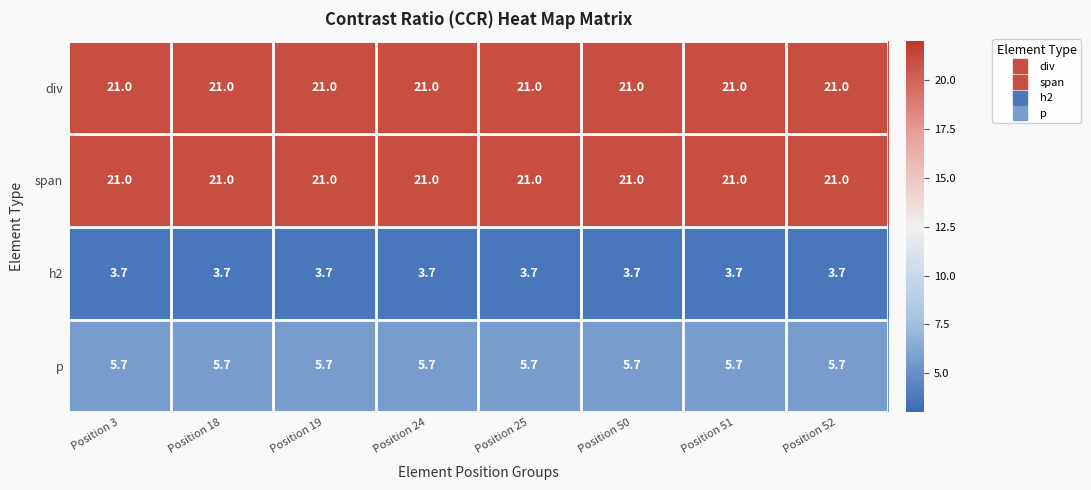

What value does the p series have at Position 24?

5.7